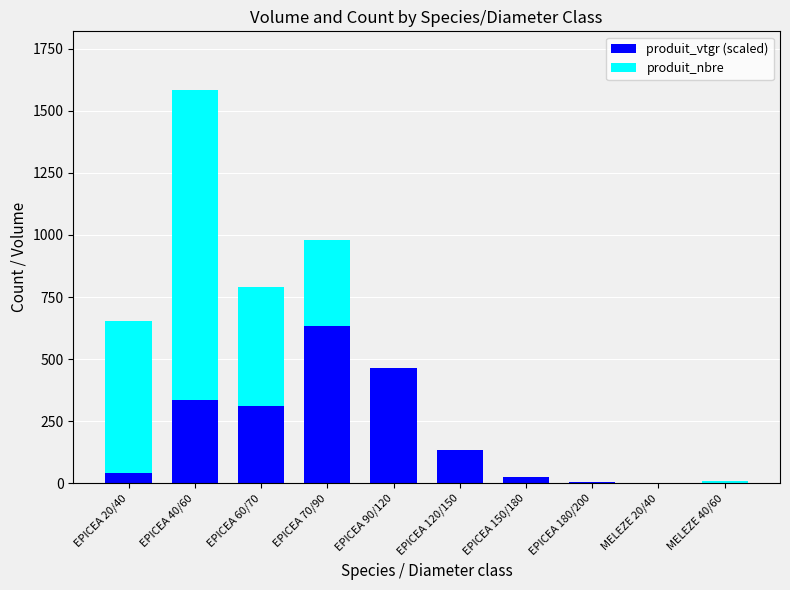

Are the bars grouped side by side (vs. stacked)?

No